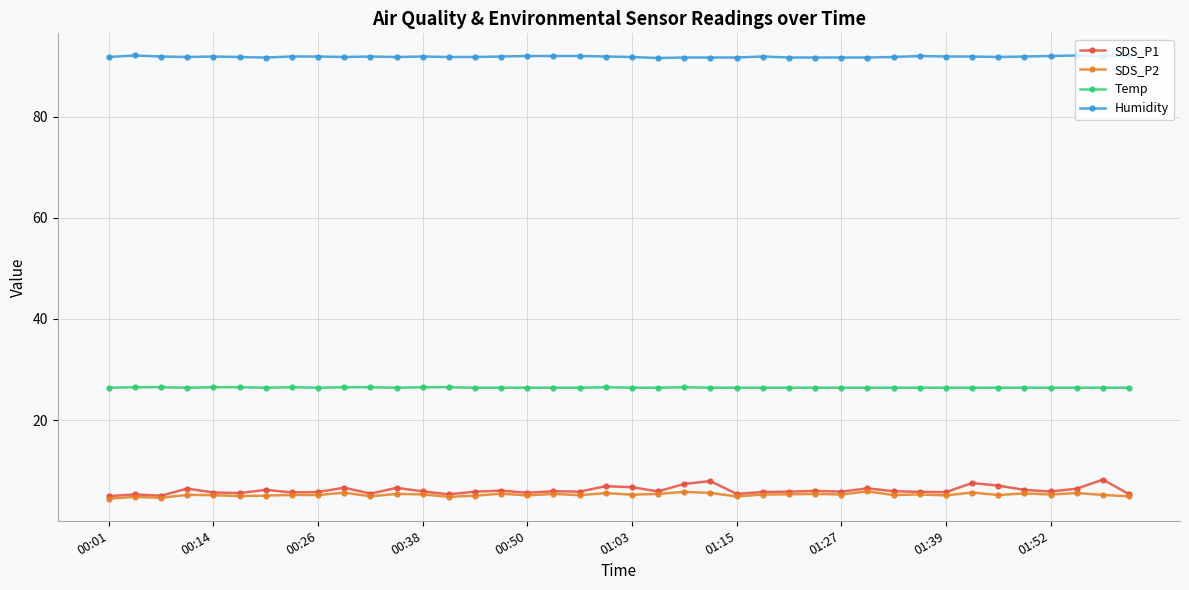

Count the number of data series in this chart.

4